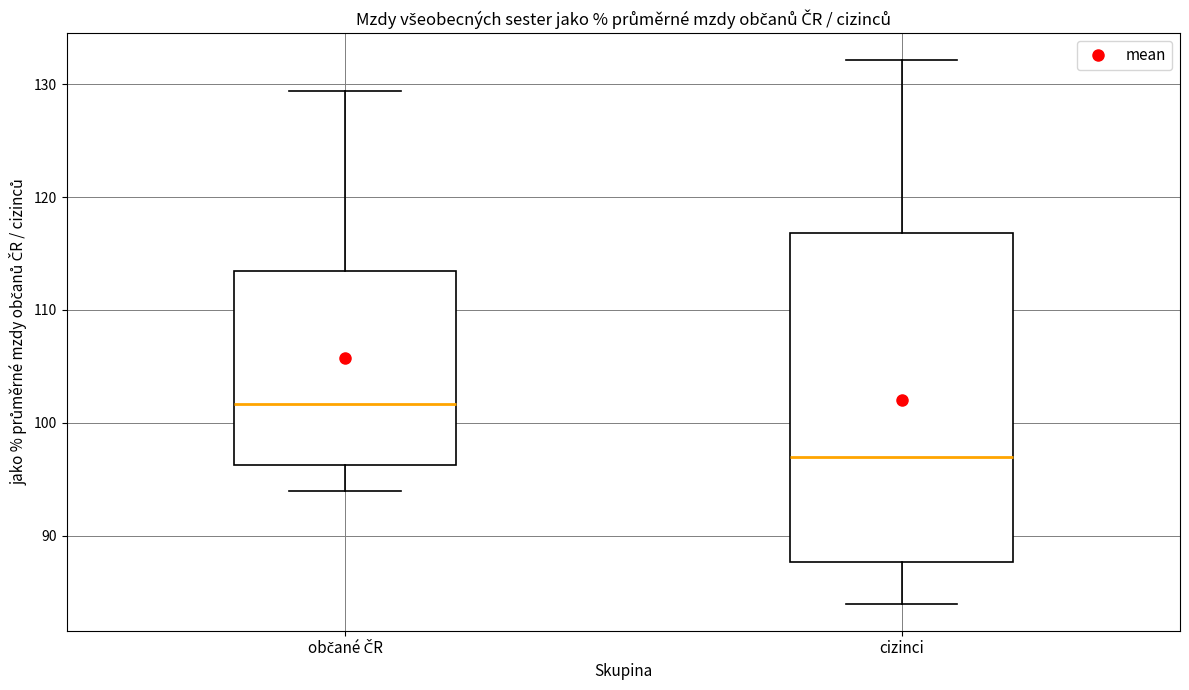

Reading left to right, transcribe this box plot: for each box, give where its median line is, the range the box spans, and where its two whiskers end, as read against the y-axis. The values are not printed on the chart, so give them approximately, as read against the axis.

občané ČR: median 102, box 96 to 113, whiskers 94 to 129
cizinci: median 97, box 88 to 117, whiskers 84 to 132